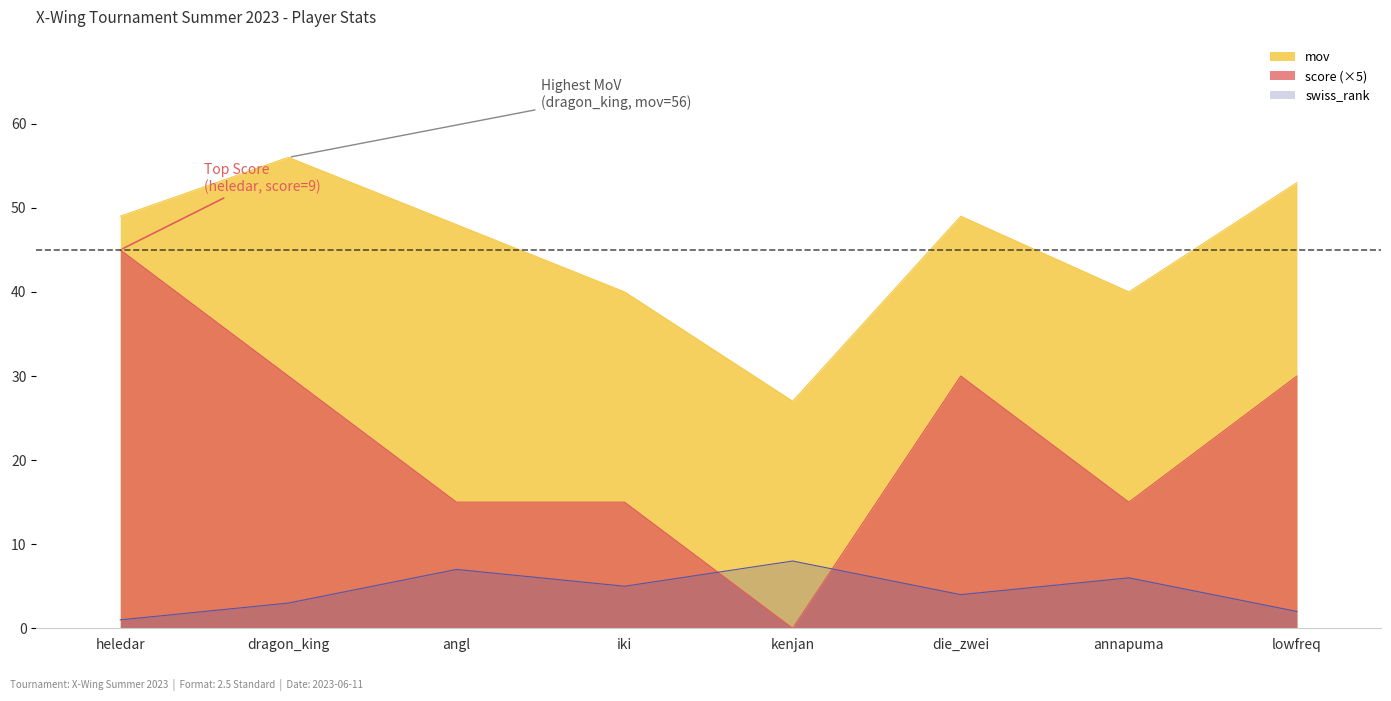

Which series has the largest total across all categories?

mov